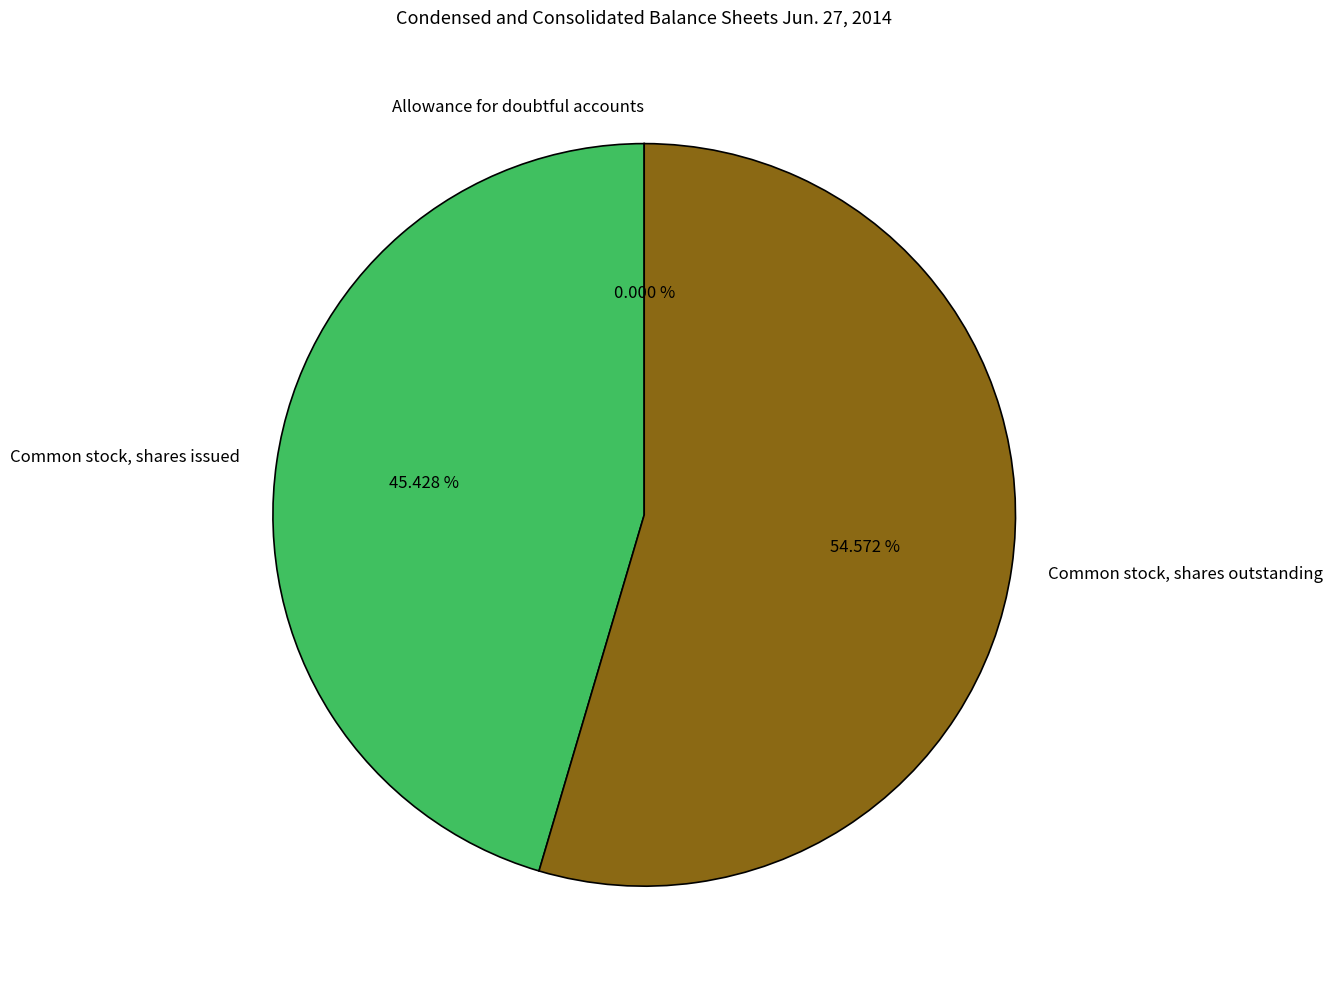

What is the ratio of the value at Common stock, shares outstanding to the value at Common stock, shares issued?

1.2